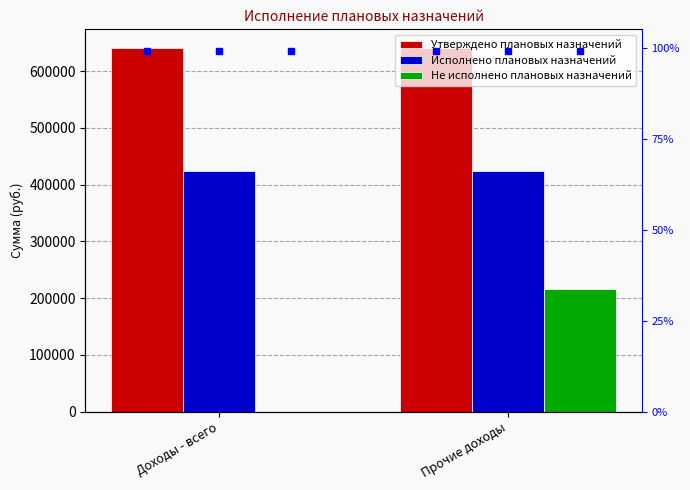

What is the value of the Утверждено плановых назначений bar at the 2nd from the left?

641650